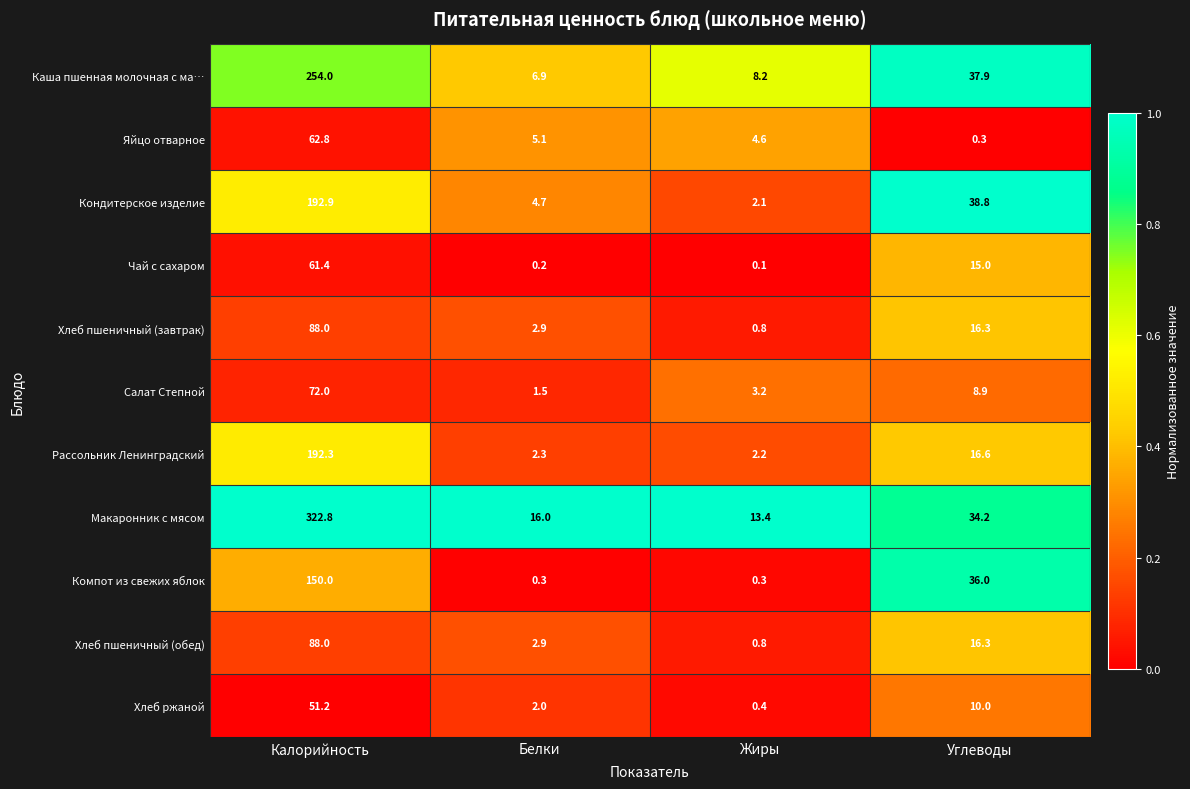

At which label does Яйцо отварное reach its minimum?

Углеводы